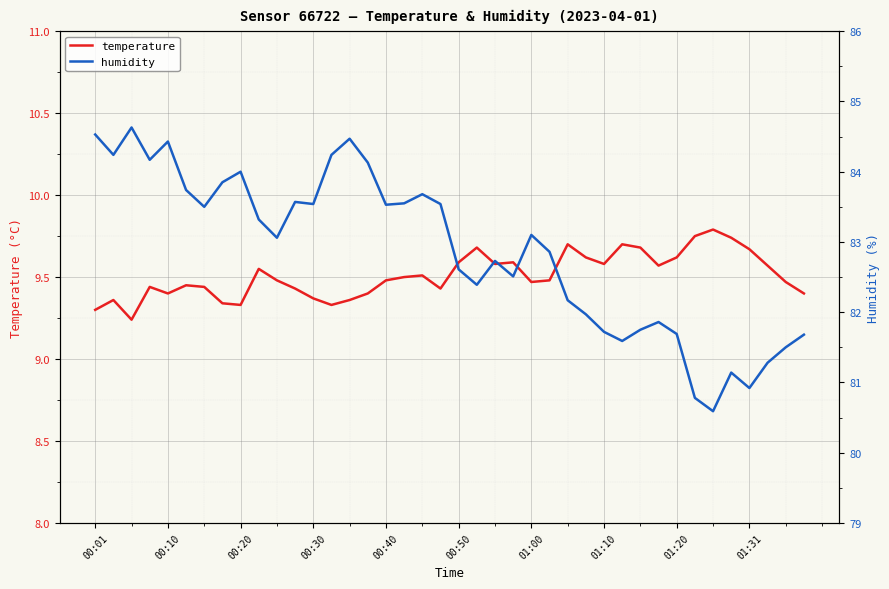

True or false: temperature has a value of 13.8 at 01:00.

False